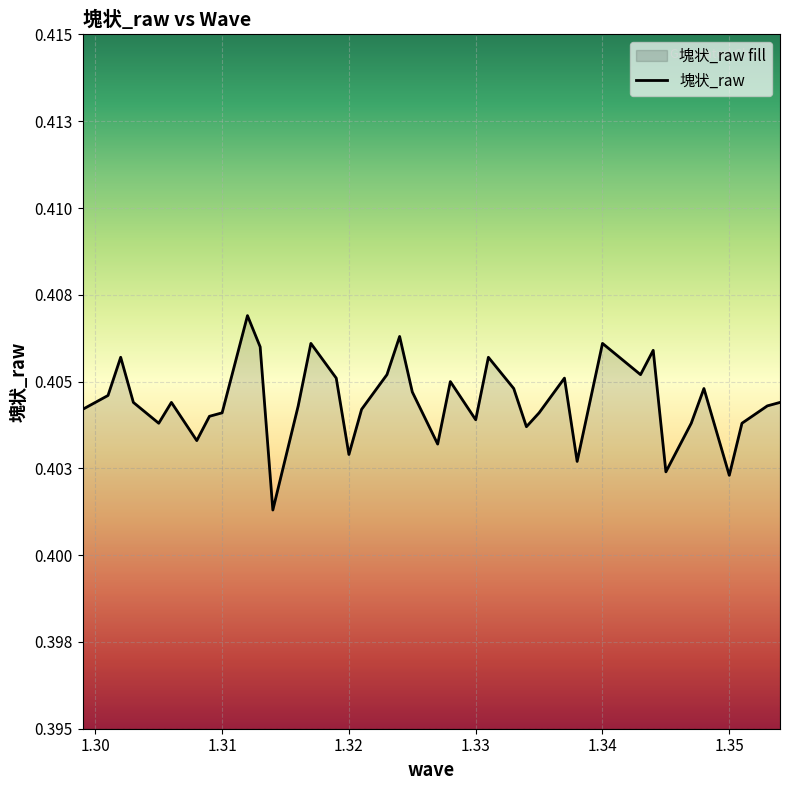

Reading left to right, what are all the values shown in this chart?

0.4	0.4	0.4	0.4	0.4	0.4	0.4	0.4	0.4	0.4	0.4	0.4	0.4	0.4	0.4	0.4	0.4	0.4	0.4	0.4	0.4	0.4	0.4	0.4	0.4	0.4	0.4	0.4	0.4	0.4	0.4	0.4	0.4	0.4	0.4	0.4	0.4	0.4	0.4	0.4